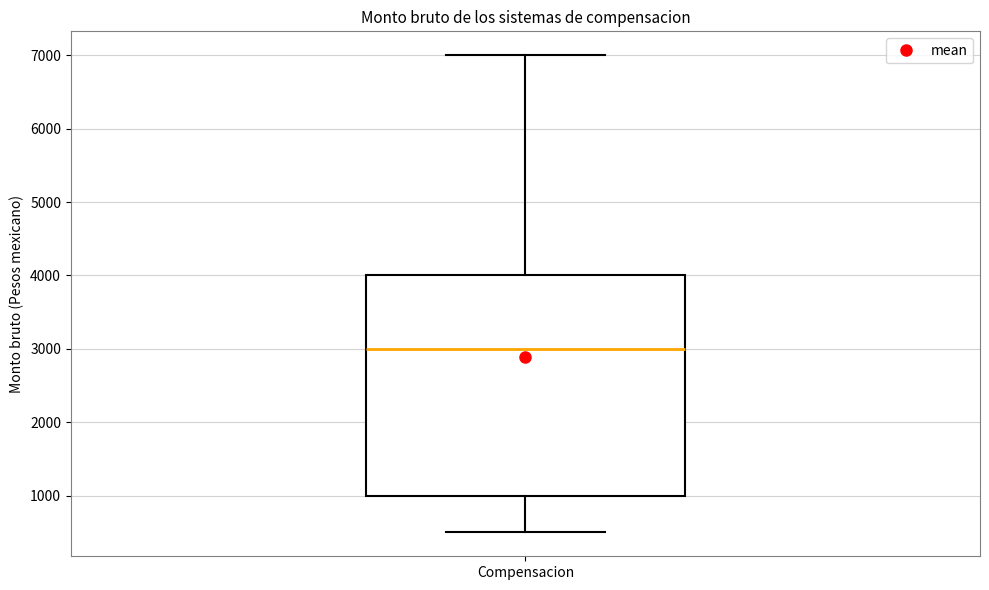

Where does the median line of the box for Compensacion sit on the y-axis? The values are not printed on the chart, so give them approximately, as read against the axis.

3000